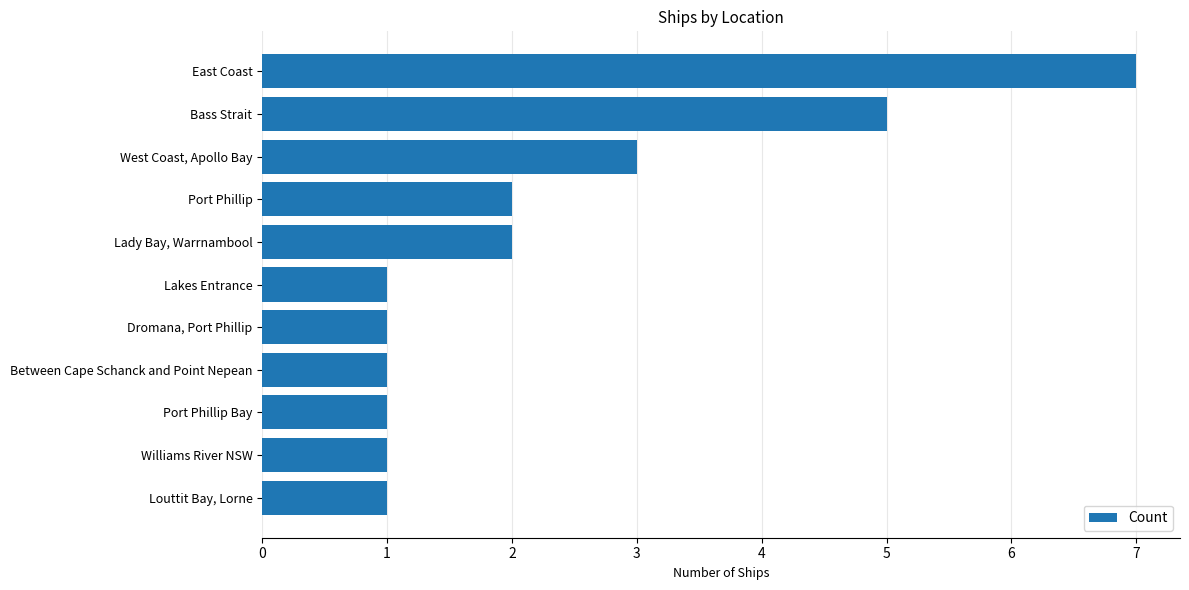

What is the minimum value shown in the chart?

1